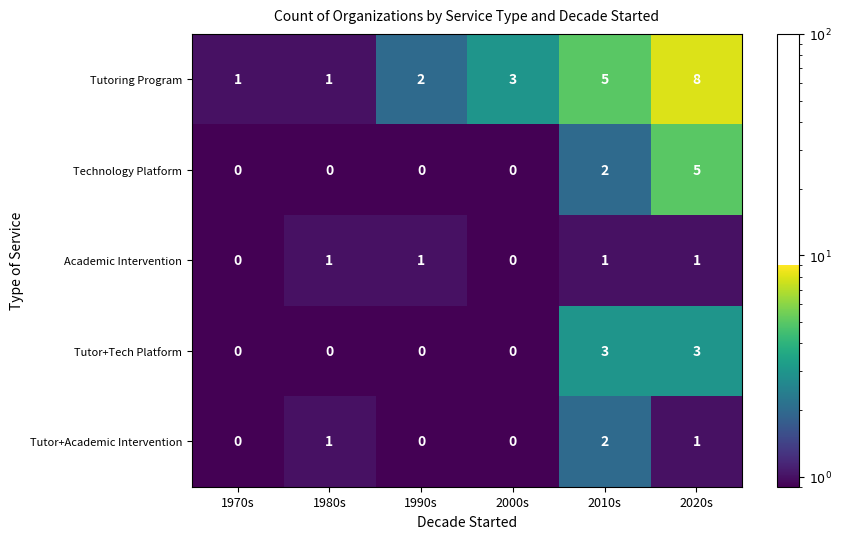

How many Tutoring Program values are between 1 and 5?

5